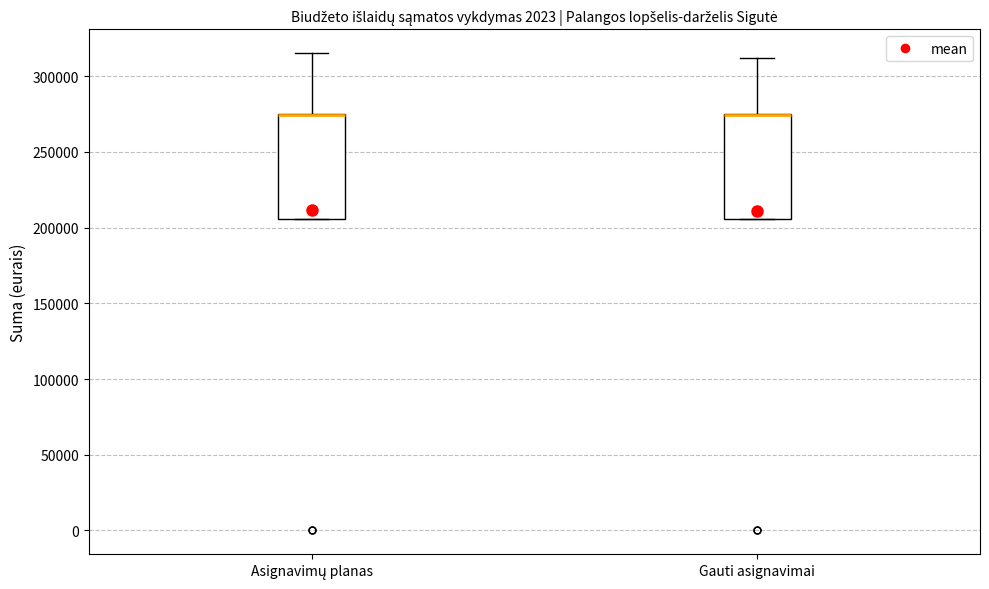

Reading left to right, read every box against the y-axis: the position of its median line, the range the box covers, and the ends of its whiskers. The values are not printed on the chart, so give them approximately, as read against the axis.

Asignavimų planas: median 275000 (drawn on the box's upper edge), box 205000 to 275000, whiskers 205000 to 315000
Gauti asignavimai: median 275000 (drawn on the box's upper edge), box 205000 to 275000, whiskers 205000 to 310000